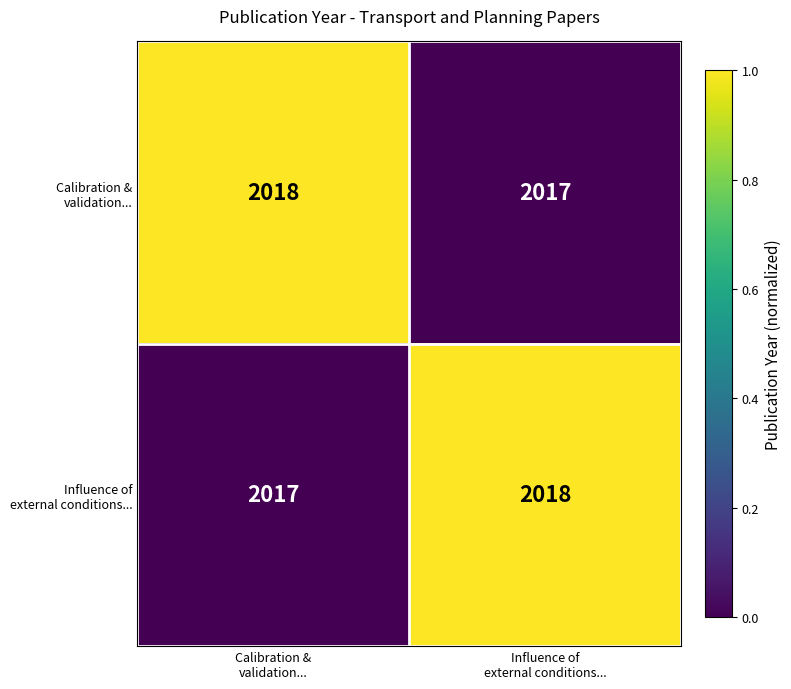

What is the minimum value shown in the chart?

2017